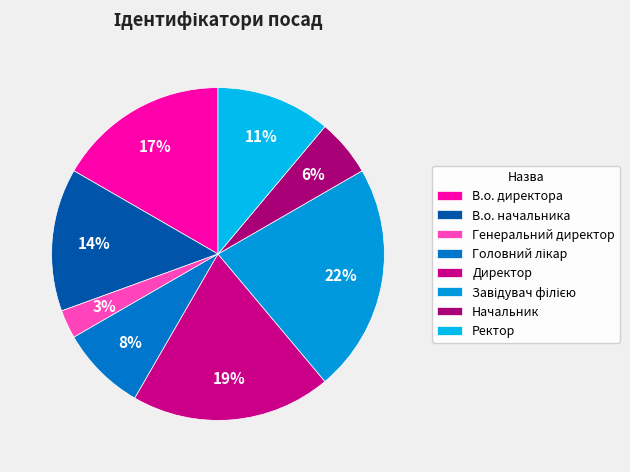

To the nearest percent, what is the difference between the largest and smallest slice percentages?

19%